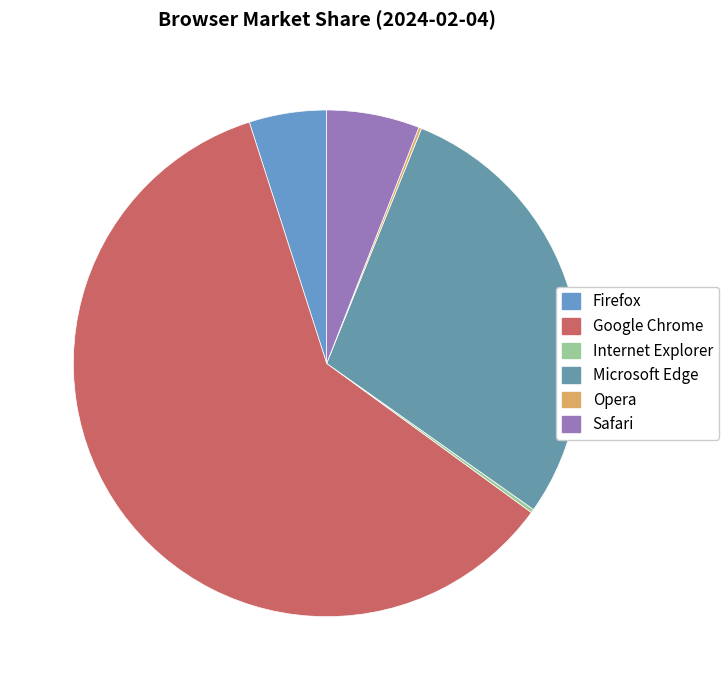

What is the change in value from Firefox to Microsoft Edge?

+23.7